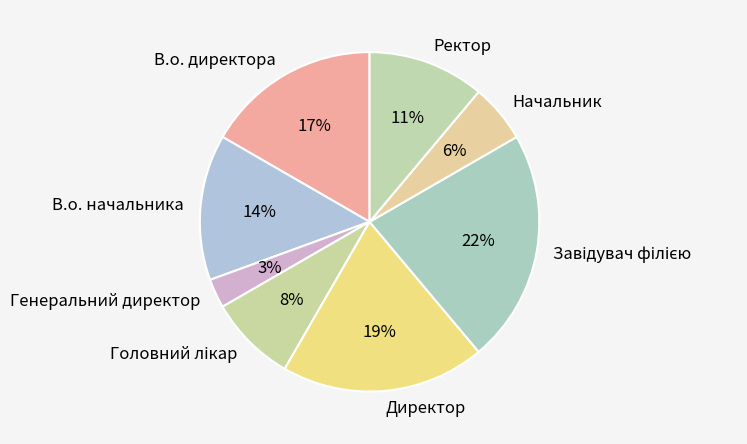

Is the sum of В.о. директора and Ректор greater than half?

No